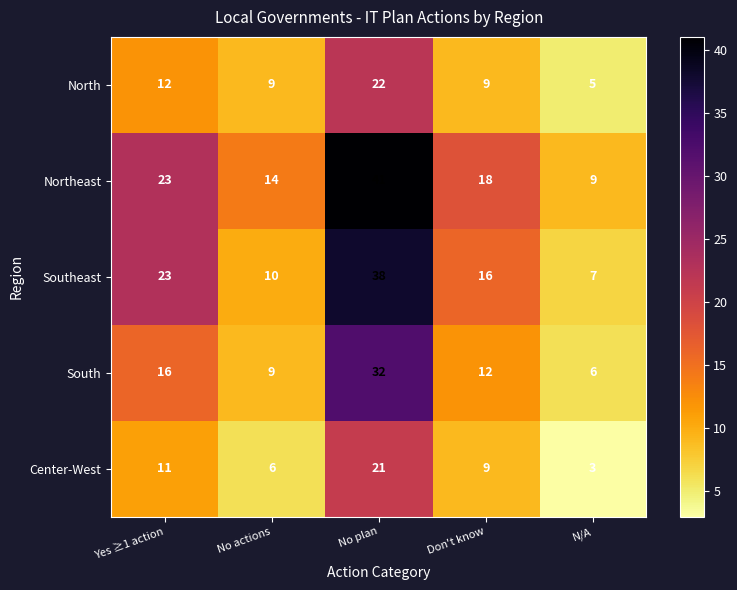

How many distinct data groups are displayed?

5